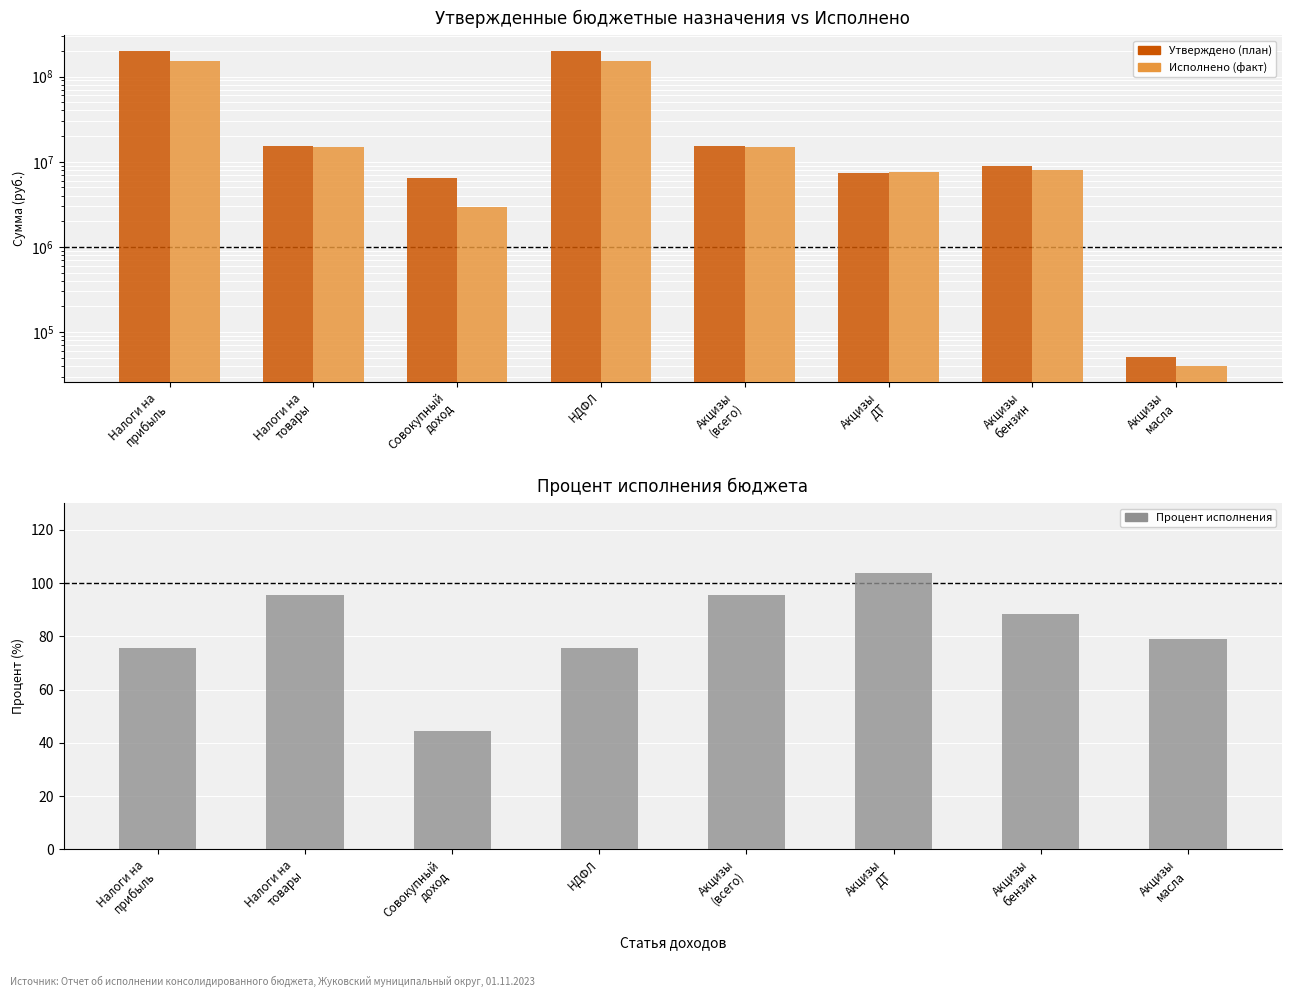

Rank the series by their average value, from lowest to highest.

Процент исполнения, Исполнено (факт), Утверждено (план)